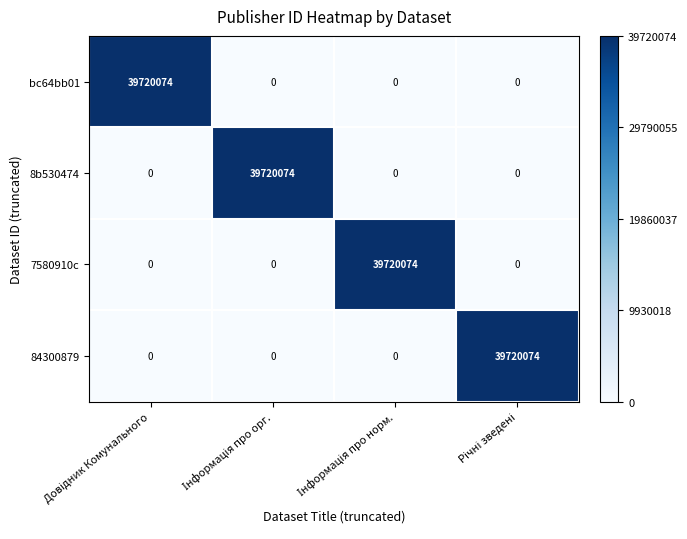

What is the highest value of the 8b530474 series?

39720074